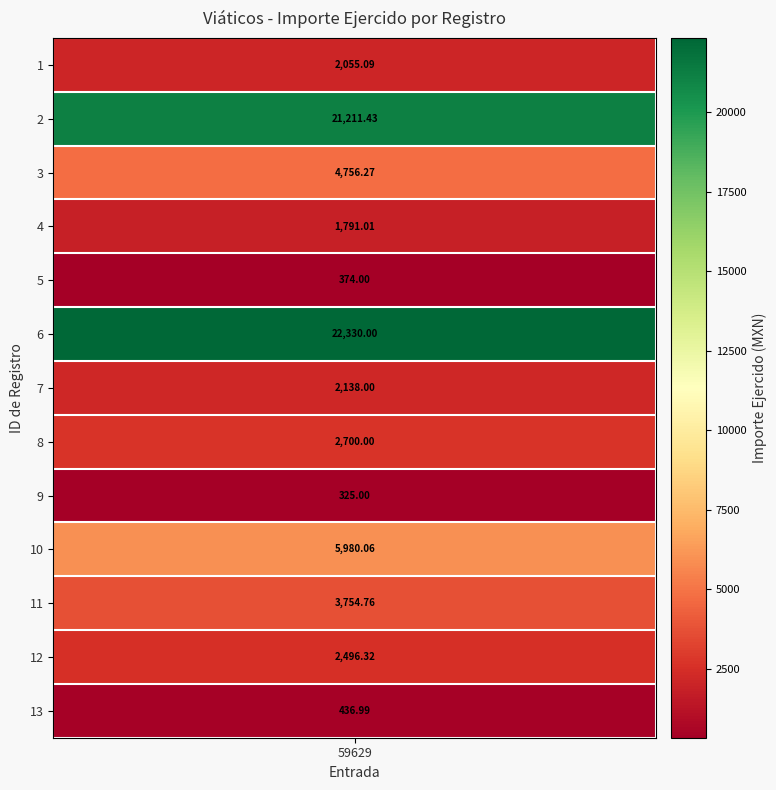

Where is the data nearest to the value 11327?

10